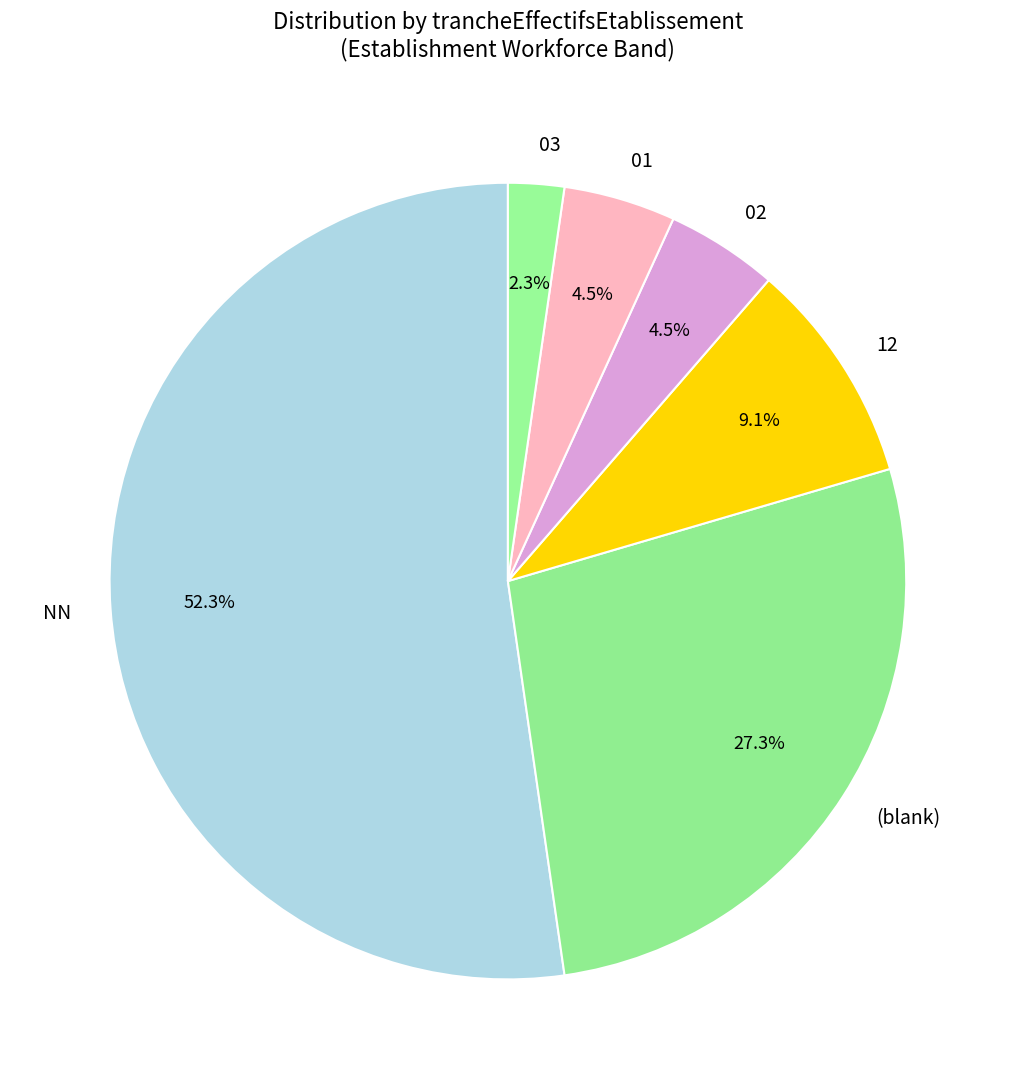

Which slice is the smallest?

03